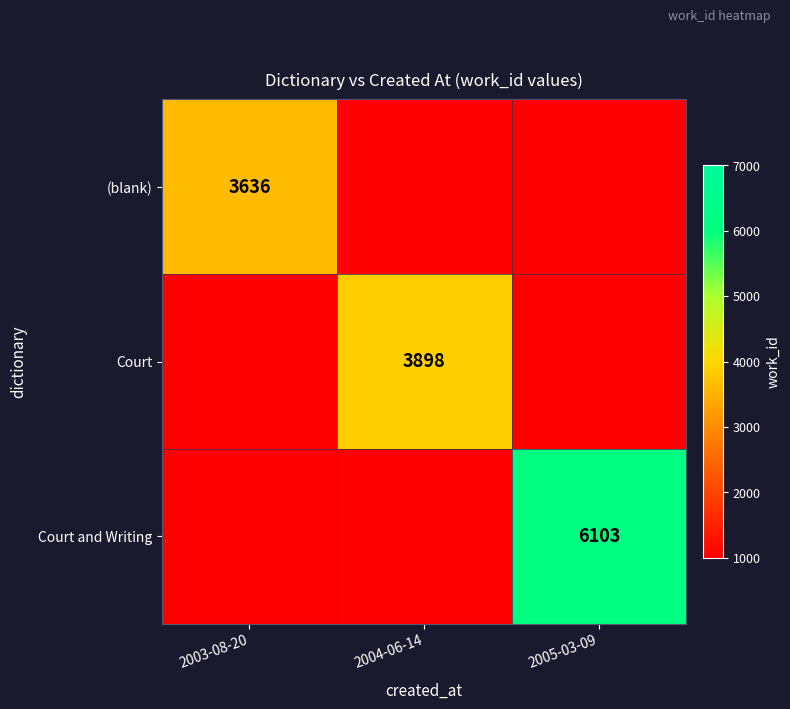

What is the greatest value displayed?

6103